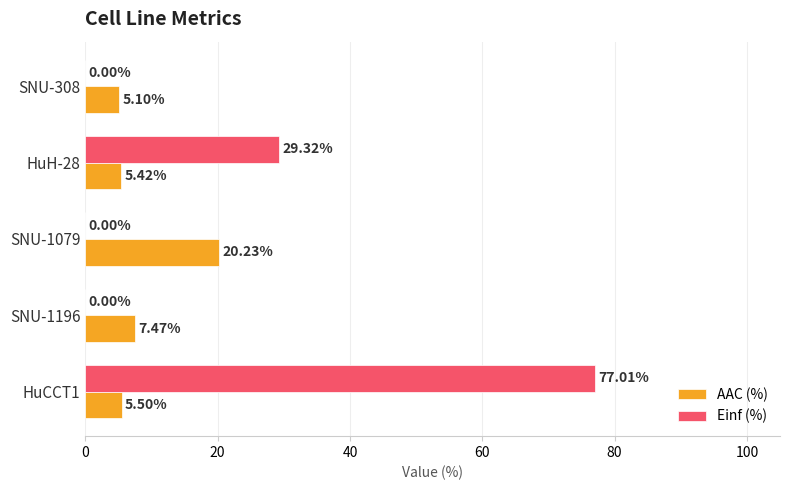

What is the sum of all Einf (%) values?

106.3